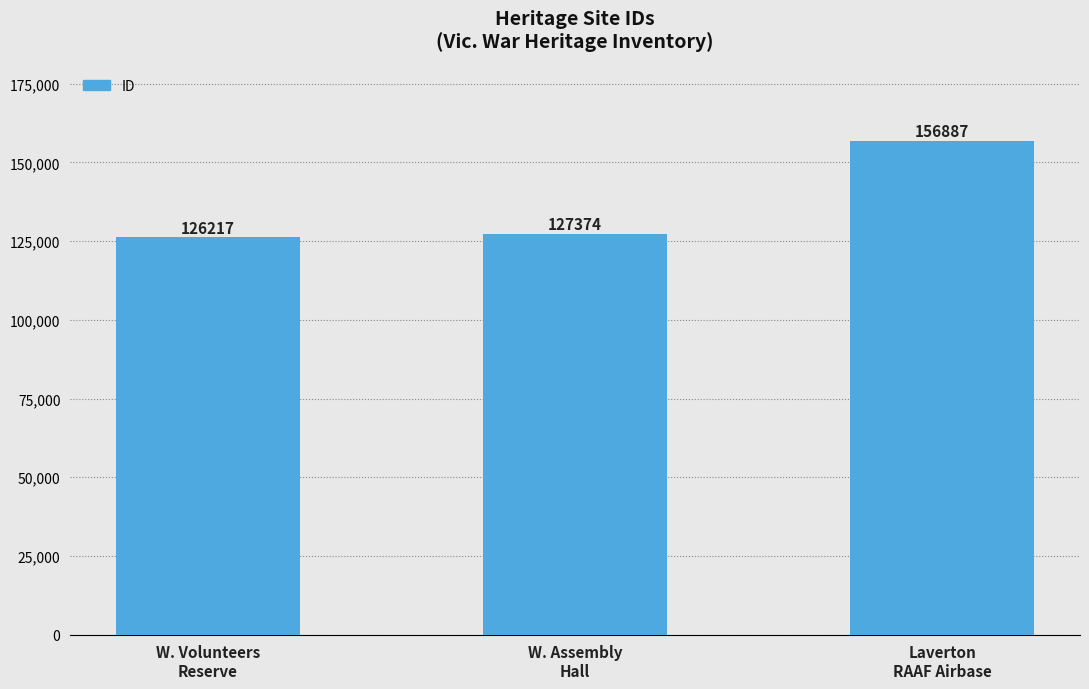

Between Laverton
RAAF Airbase and W. Volunteers
Reserve, which is larger?

Laverton
RAAF Airbase